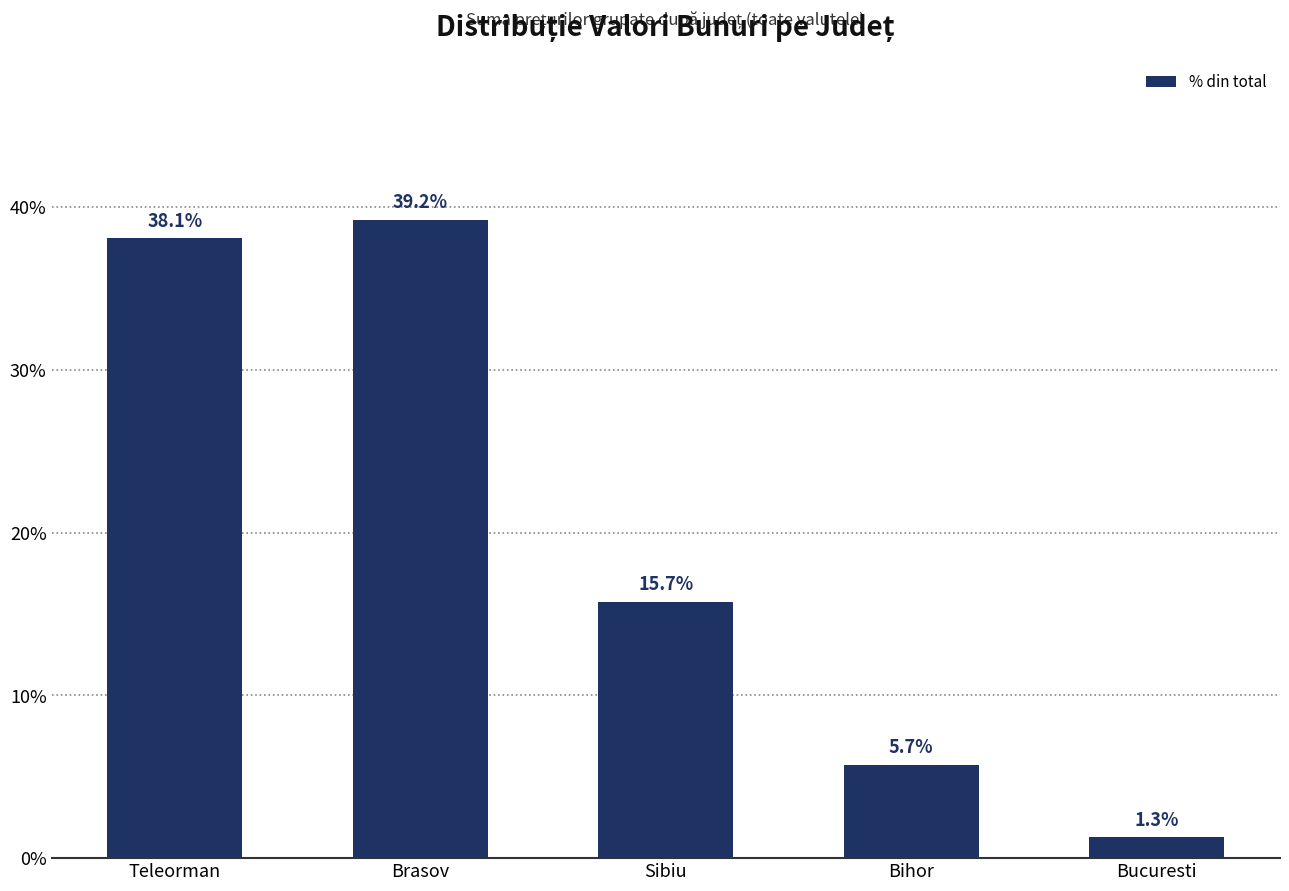

What is the change in value from Bihor to Bucuresti?

-4.5